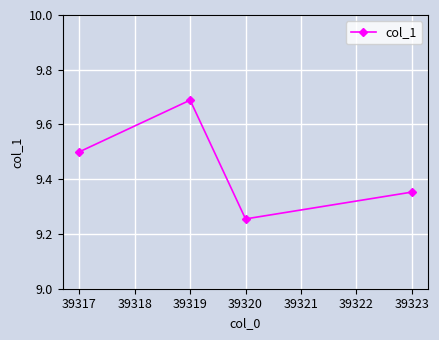

At which category does the chart reach its minimum across all series?

39320